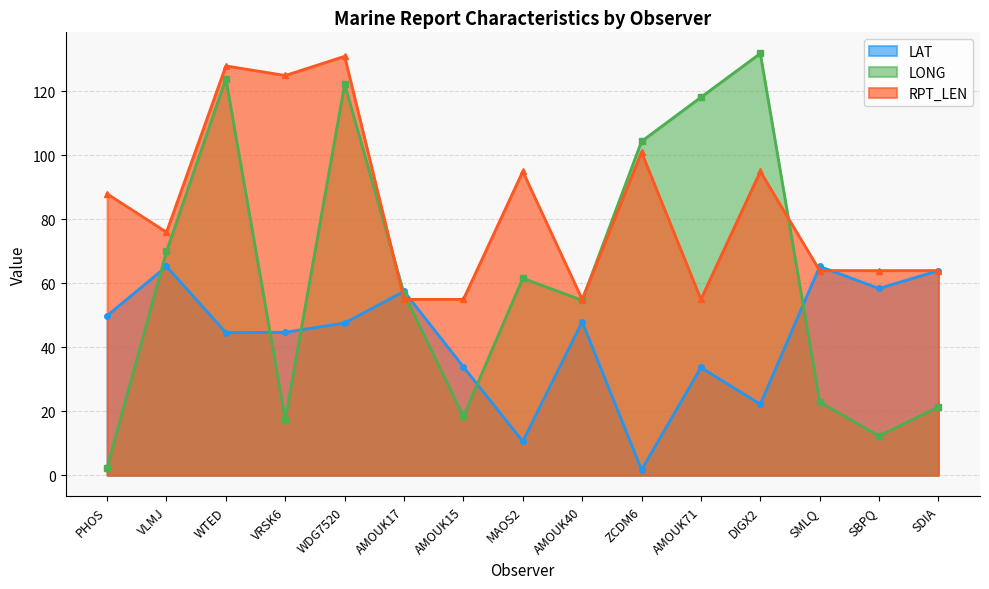

What is the greatest value displayed?

131.9